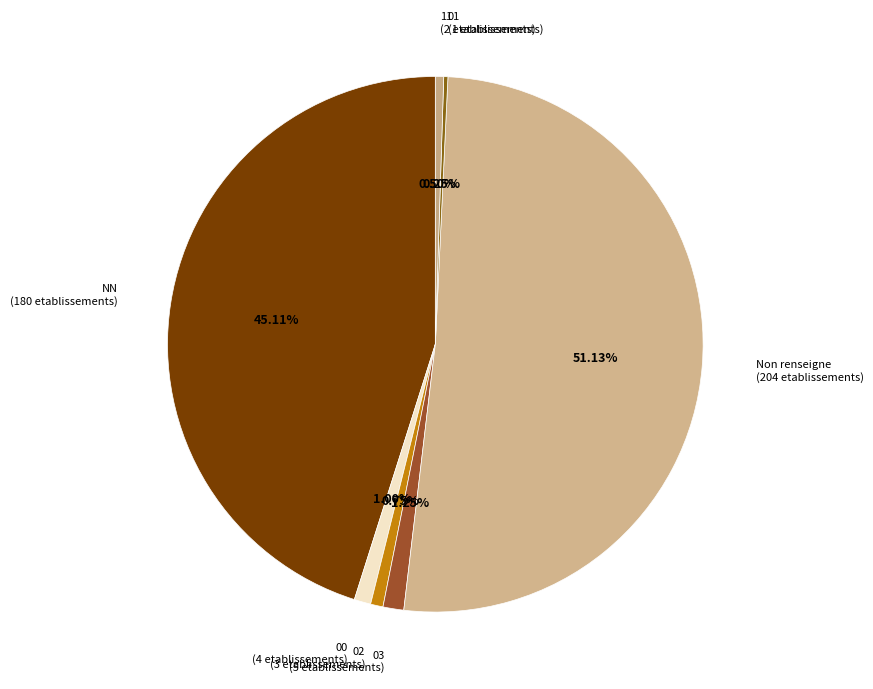

Combined, what portion of the pie is 02 and 00?

1.8%